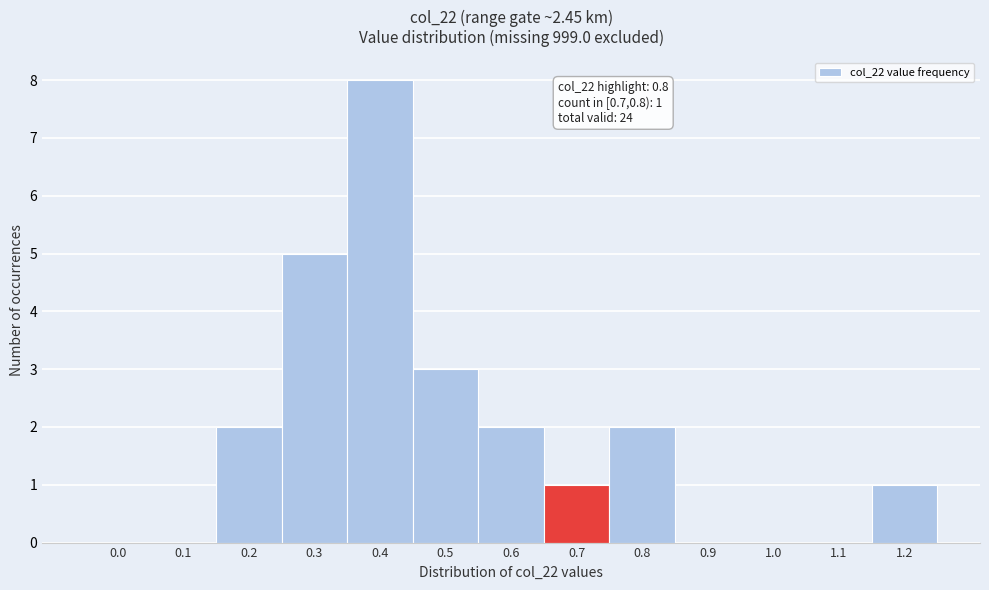

Reading right to left, extract all data points from this chart.

1.2=1	1.1=0	1.0=0	0.9=0	0.8=2	0.7=1	0.6=2	0.5=3	0.4=8	0.3=5	0.2=2	0.1=0	0.0=0